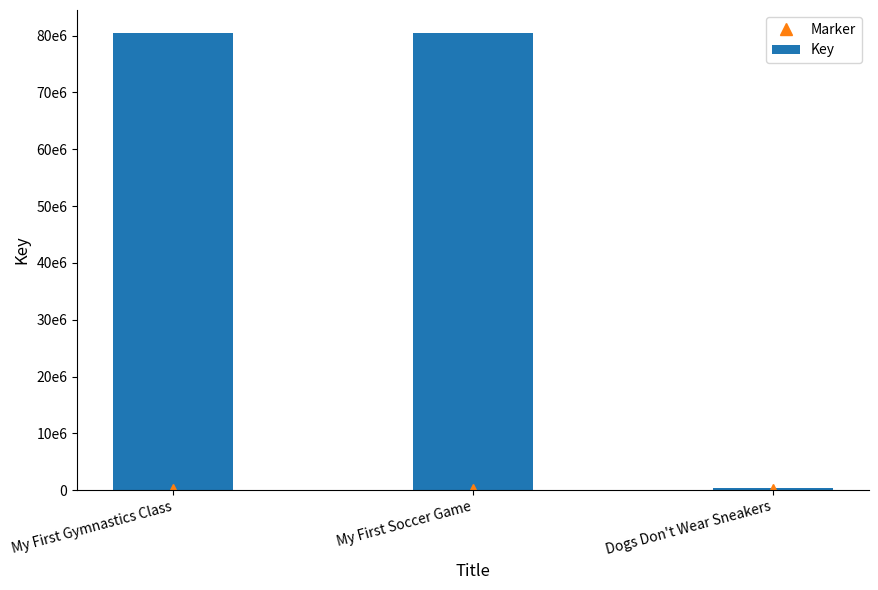

Between My First Soccer Game and Dogs Don't Wear Sneakers, which is larger?

My First Soccer Game